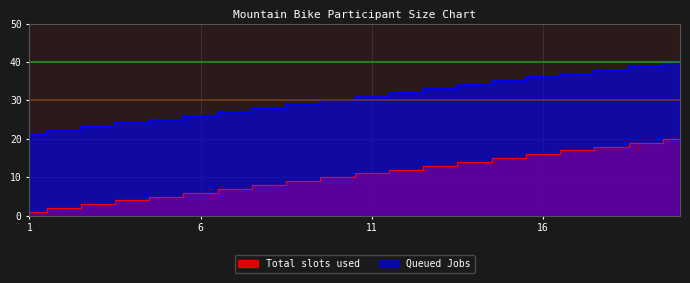

How many values in the Queued Jobs series are below 31?

10